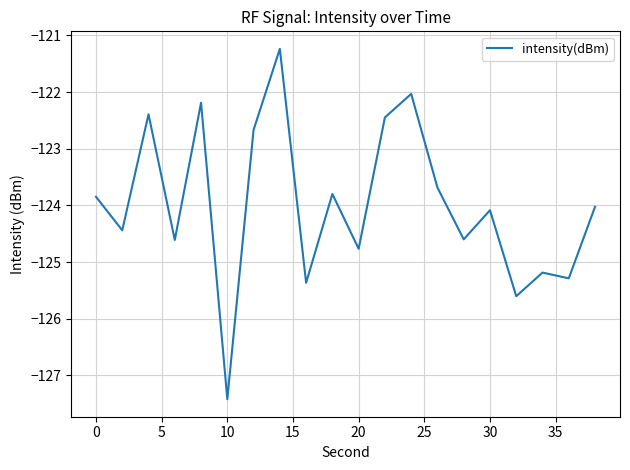

What is the difference between the maximum and minimum values?

6.2